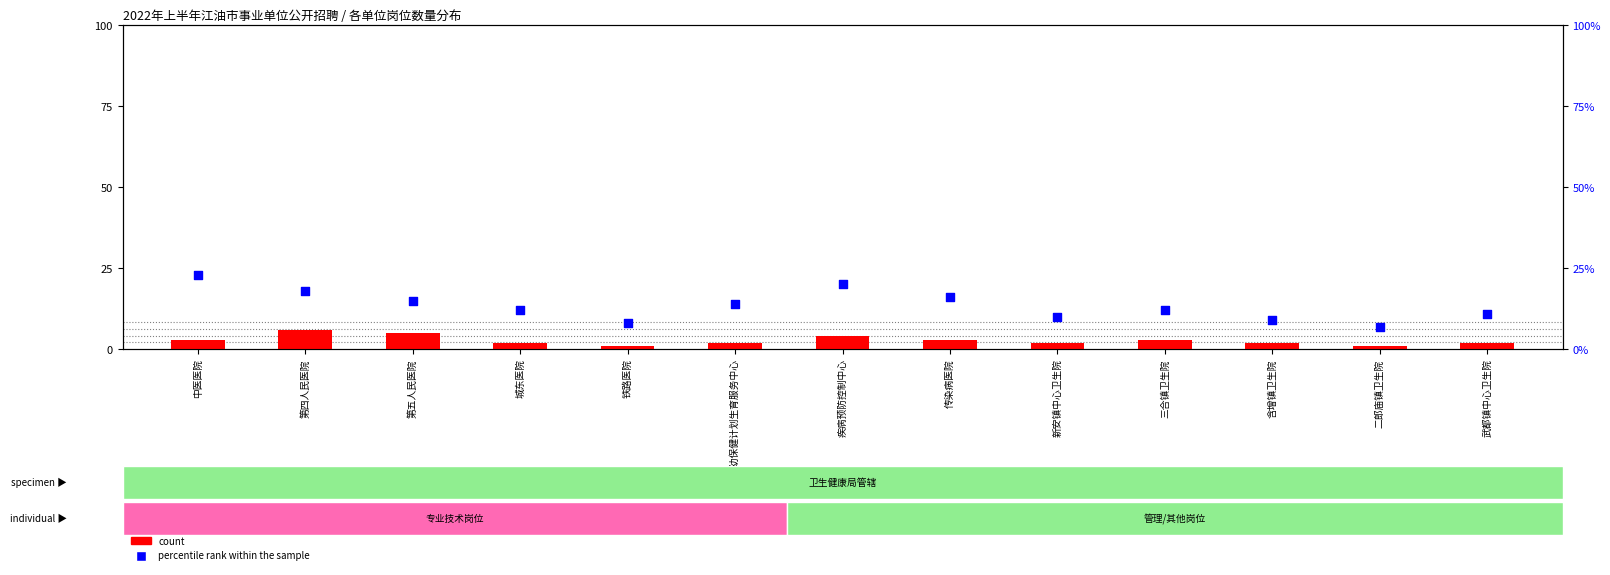

What are all the series names shown in the legend?

count, percentile rank within the sample